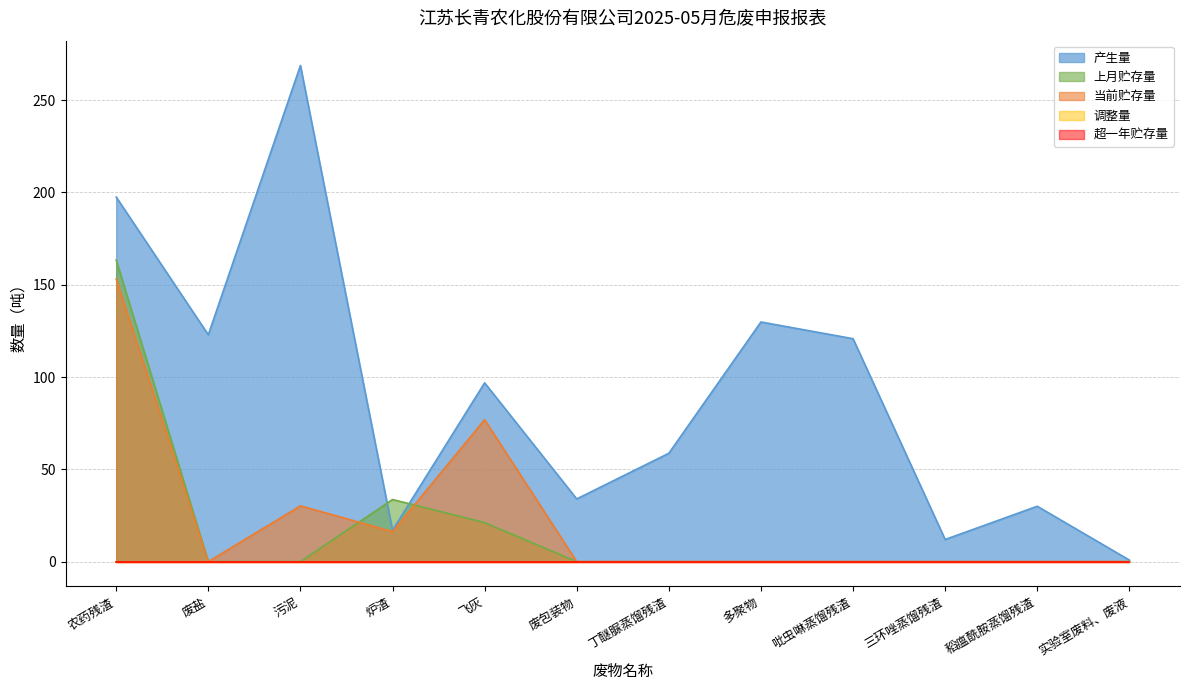

Reading left to right, extract all data points from this chart.

产生量: 197.5	122.9	268.7	17.0	96.8	34.0	58.7	129.8	120.8	12.0	30.0	0.8
上月贮存量: 163.3	0.0	0.0	33.7	21.1	0.0	0.0	0.0	0.0	0.0	0.0	0.0
当前贮存量: 153.1	0.0	30.2	16.3	76.9	0.0	0.0	0.0	0.0	0.0	0.0	0.0